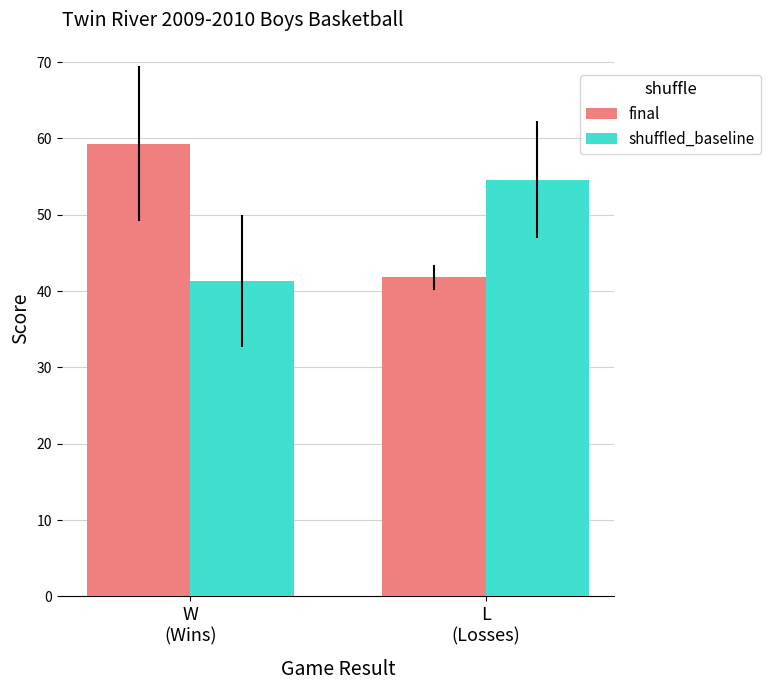

What is the difference between the maximum and minimum values in the final series?

17.5